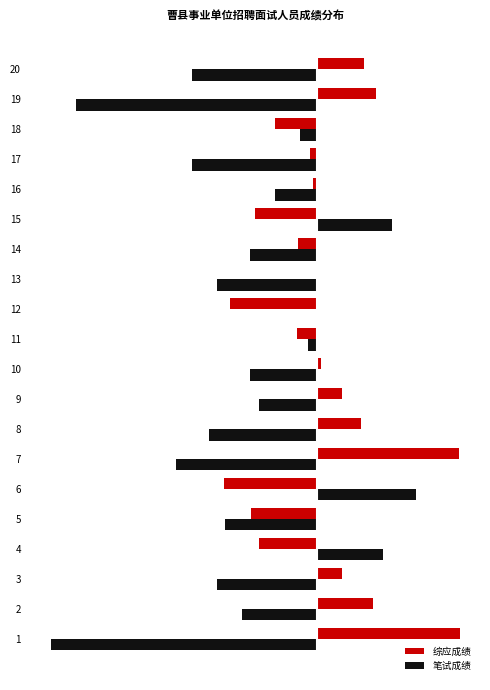

What are all the series names shown in the legend?

综应成绩, 笔试成绩